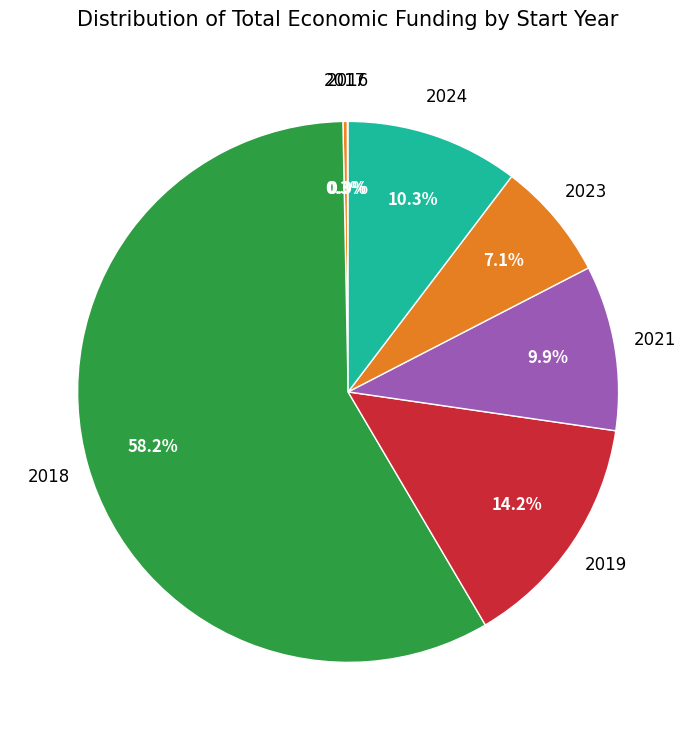

Which slice is the largest?

2018